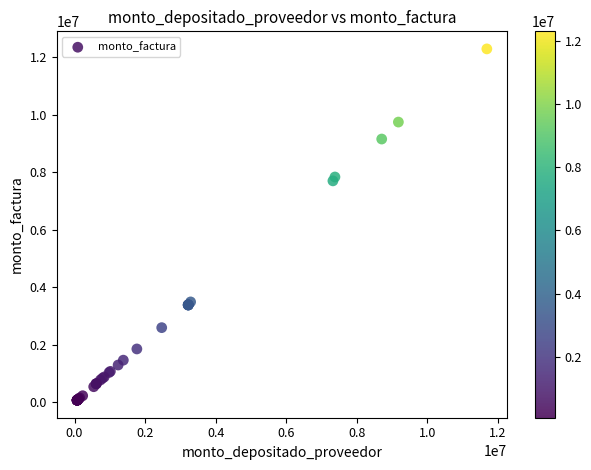

What Y value in the scatter plot is closest to 6186500?

7705000